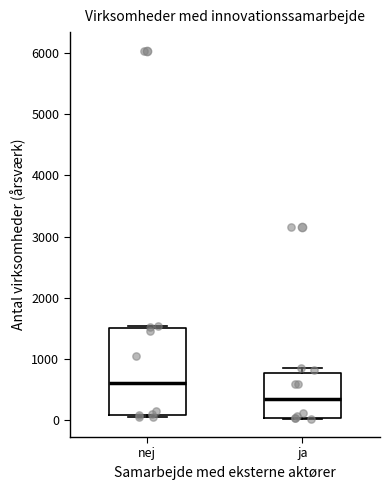

Which box's median line is the highest?

nej